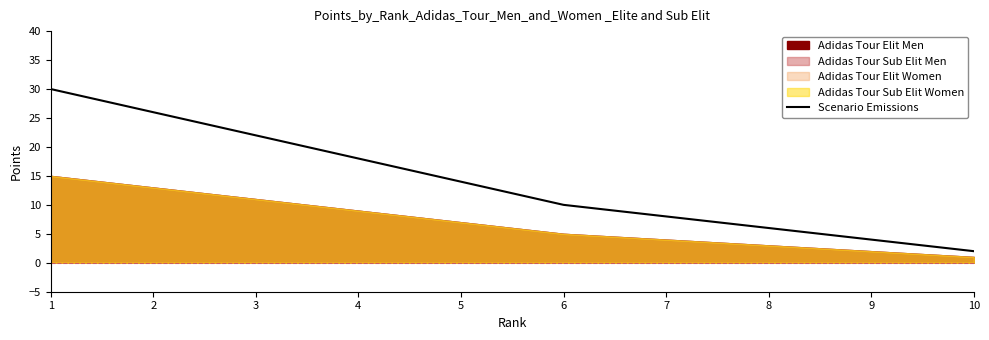

What is the value of the 9th point from the left?

4